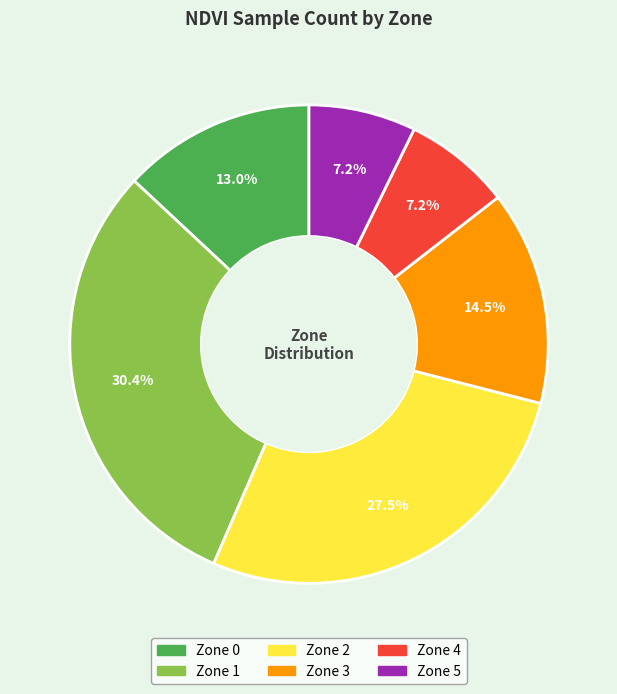

Does any single category account for the majority?

No